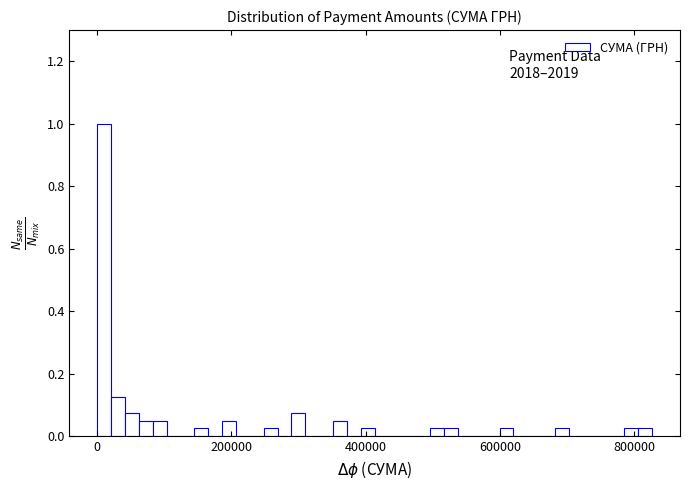

Around what value on the x-axis is the tallest bar? Give the approximate position of its centre, as read against the axis.

20000